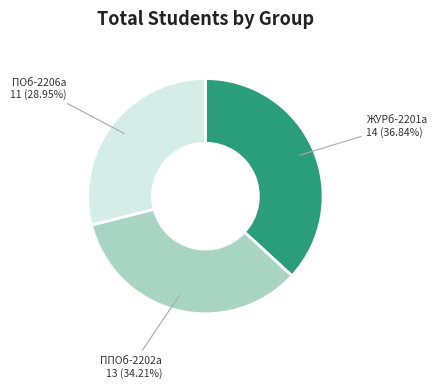

Is there any slice that represents more than half of the pie?

No